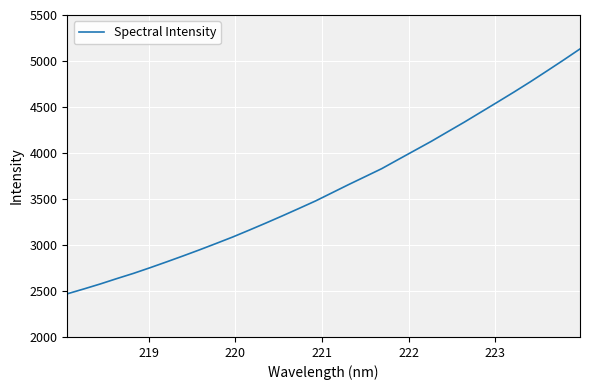

Does the chart display data point markers on the line(s)?

No